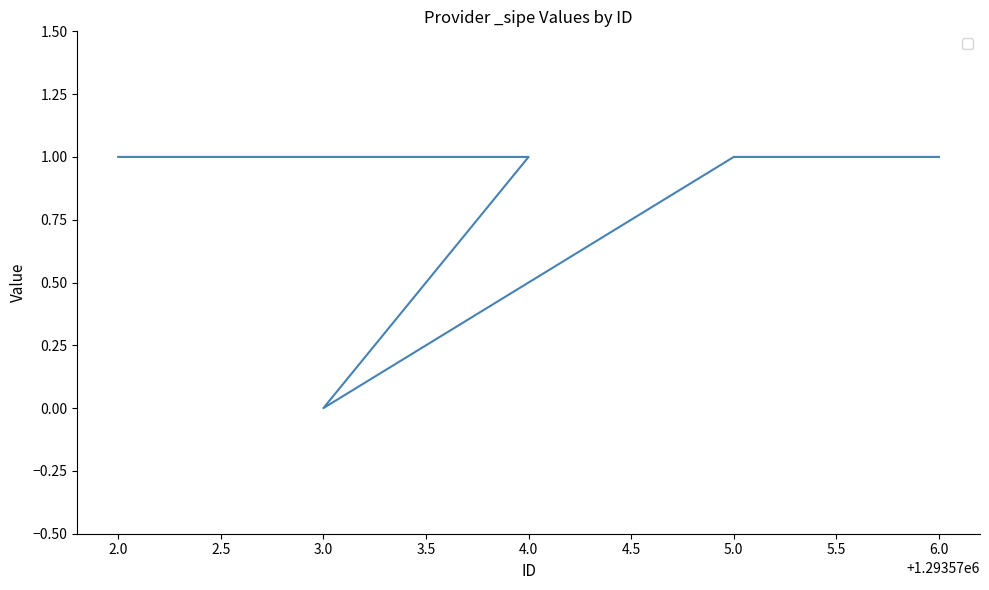

What is the change in value from 3.0 to 4.0?

+1